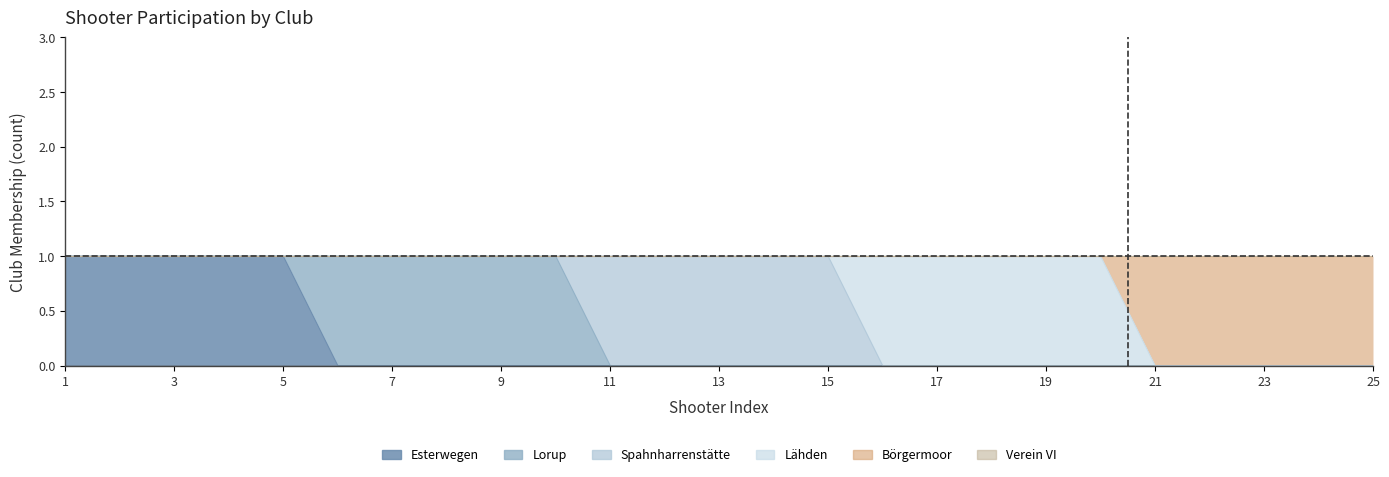

What is the total value across all series at 15?

1